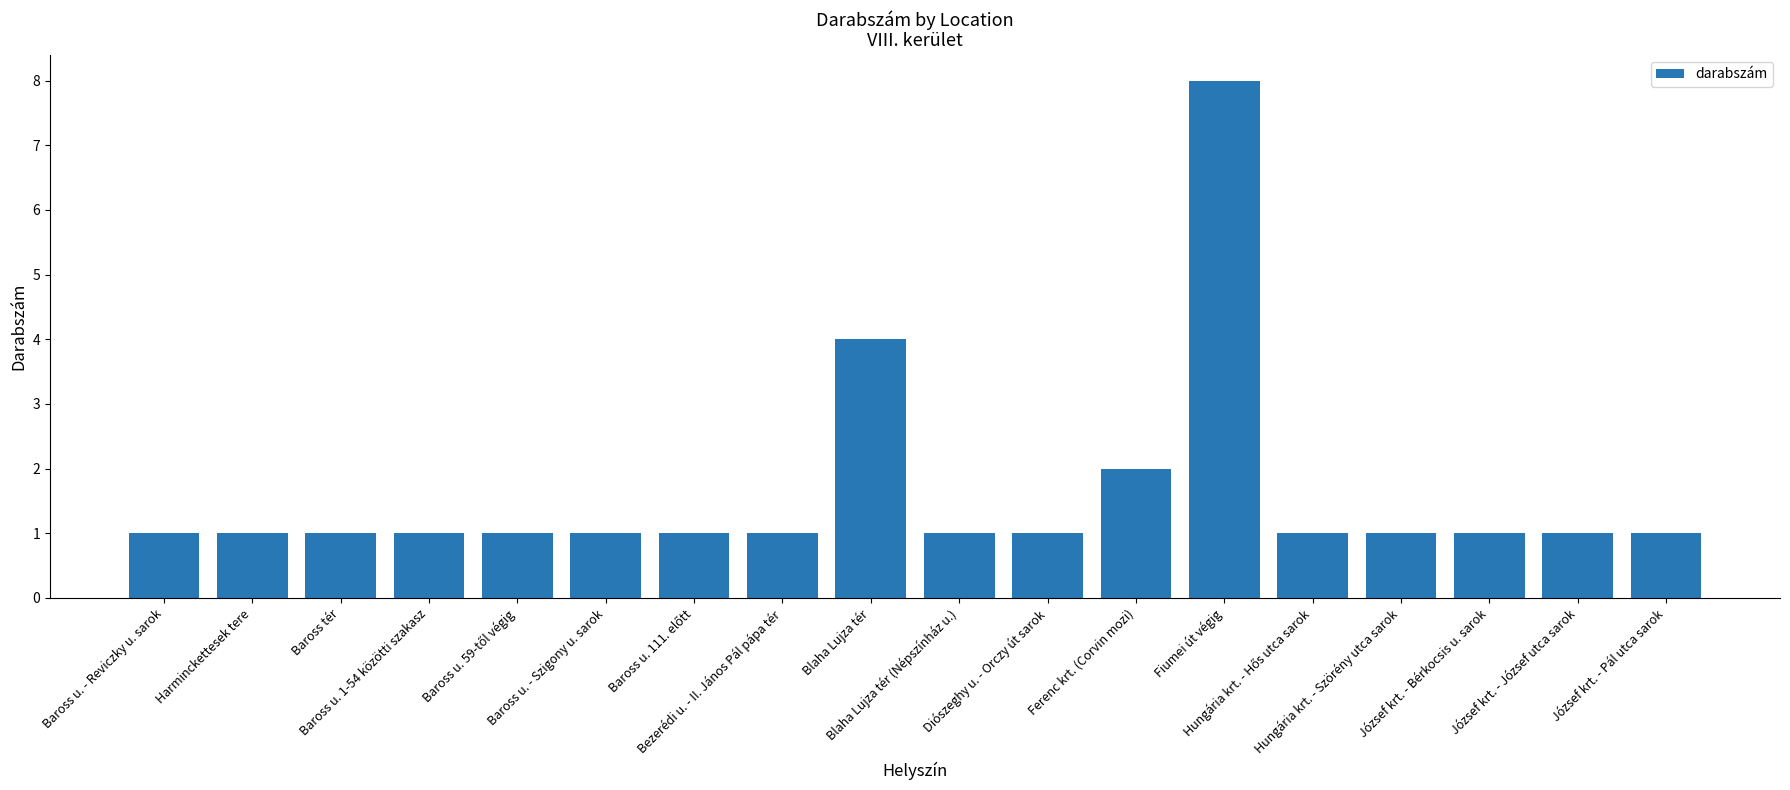

What is the difference between the maximum and minimum values?

7